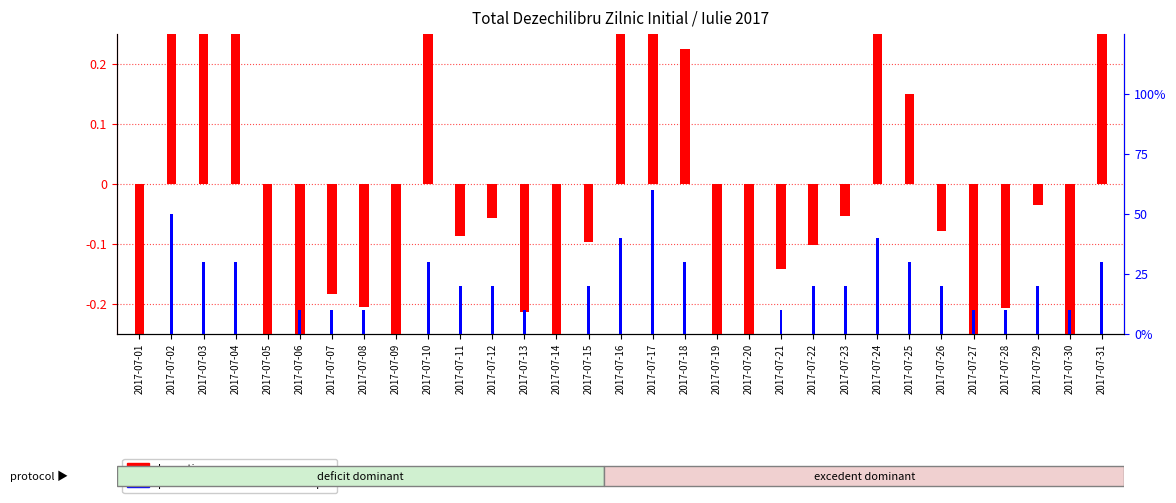

List the series in order of their peak value, highest first.

log ratio, percentile rank within the sample